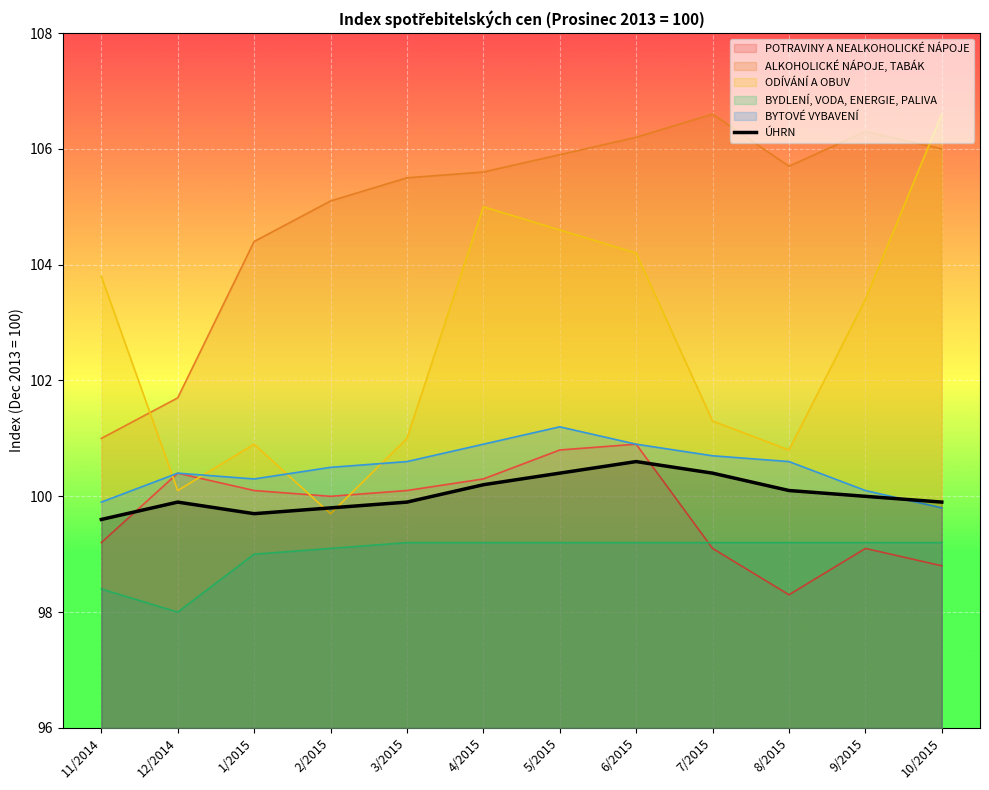

What is the change in value from 12/2014 to 7/2015?

+0.5